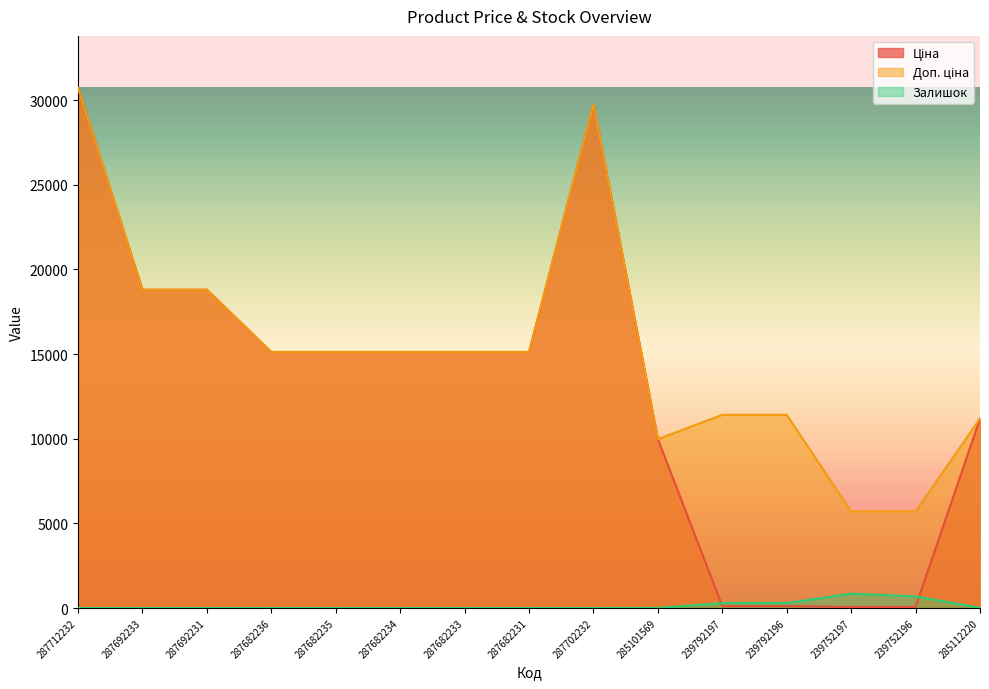

Where is the first local minimum for Доп. ціна?

285101569